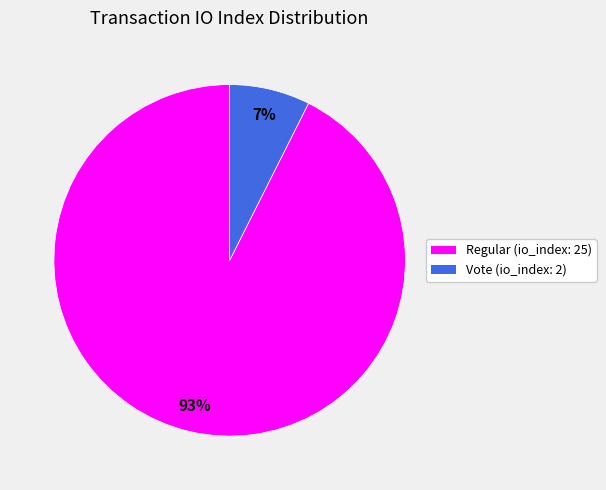

True or false: Regular (io_index: 25) accounts for 93% of the total.

True